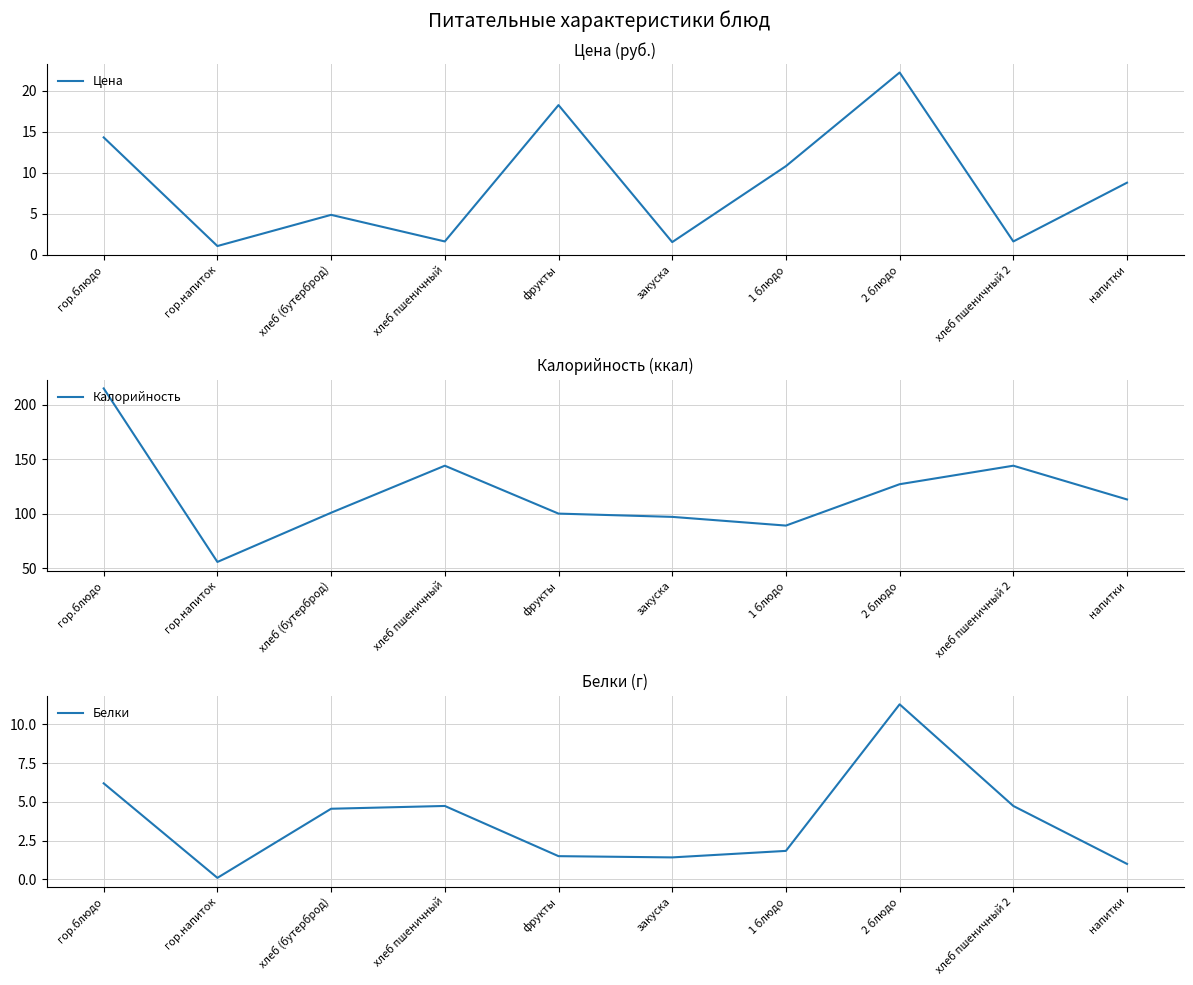

Which series has the largest range (max minus min)?

Калорийность